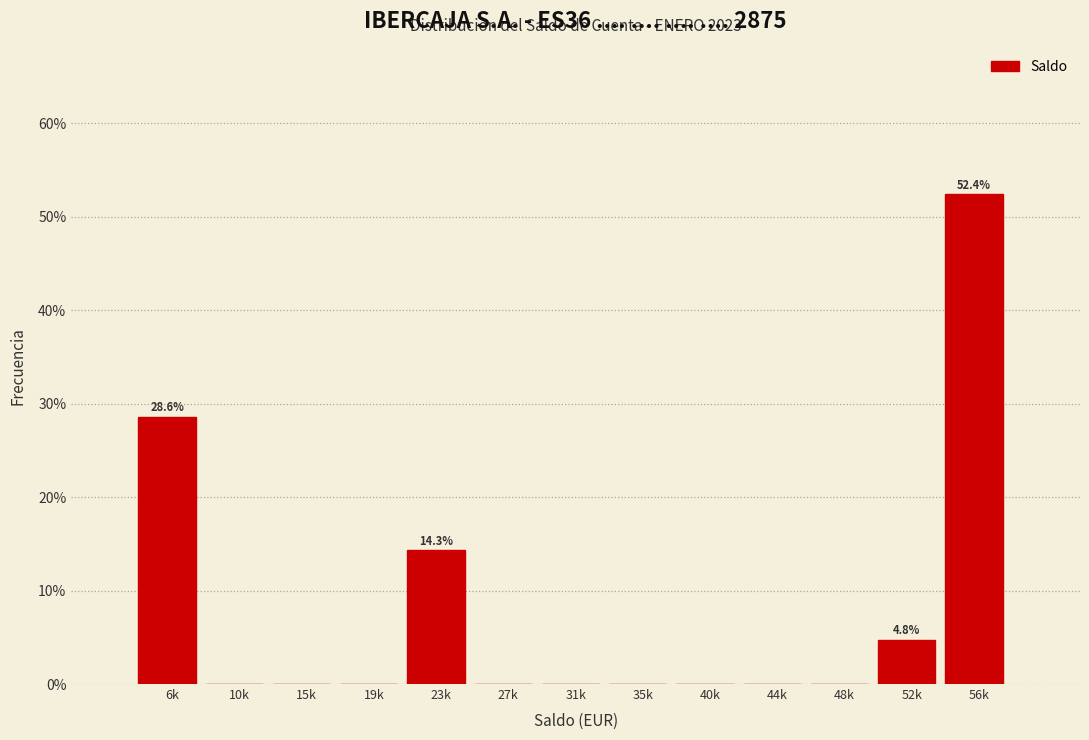

Reading left to right, transcribe all the data shown in this chart.

6k=28.6	10k=0.0	15k=0.0	19k=0.0	23k=14.3	27k=0.0	31k=0.0	35k=0.0	40k=0.0	44k=0.0	48k=0.0	52k=4.8	56k=52.4